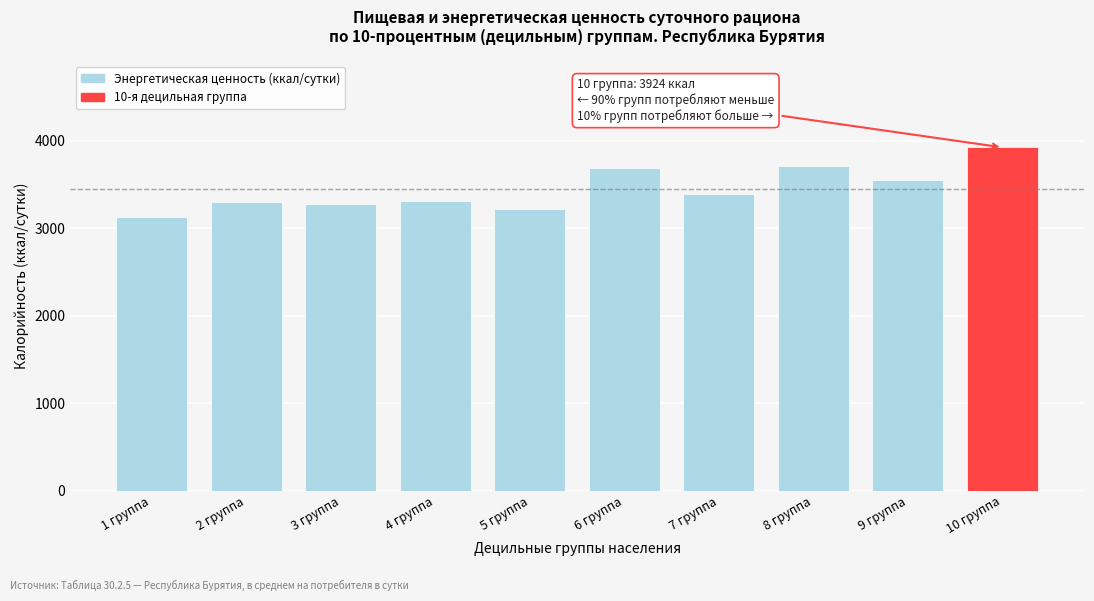

Approximately how many times larger is the value at 2 группа compared to 10 группа?

0.8